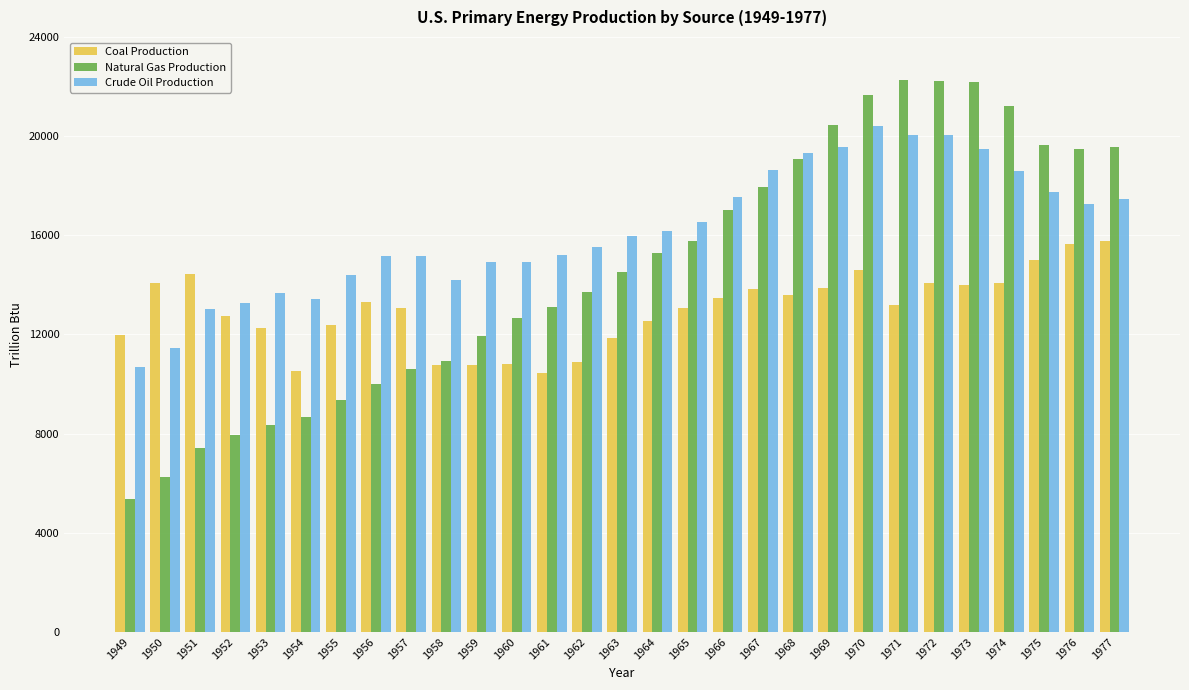

Which series has the widest spread of values?

Natural Gas Production